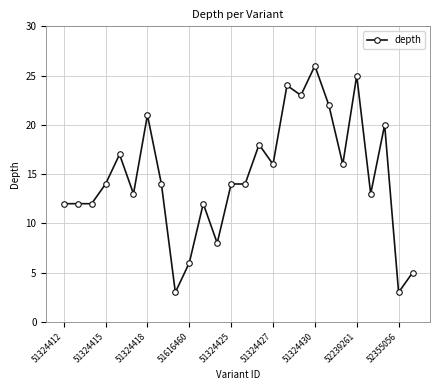

What is the difference between the second highest and second lowest values?

22